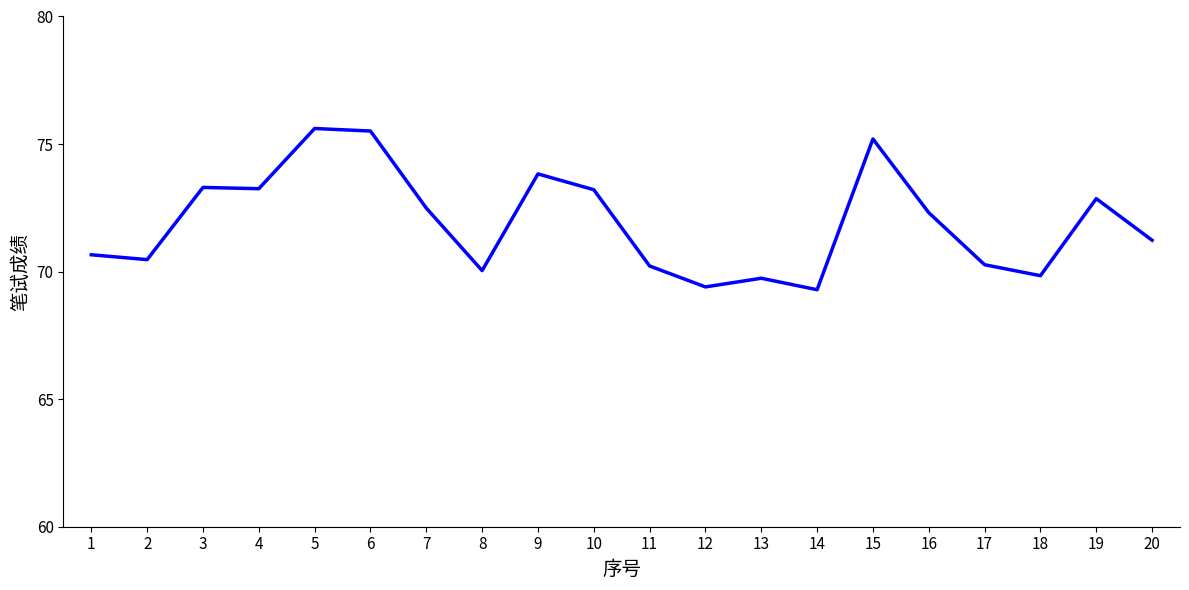

What is the greatest value displayed?

75.6